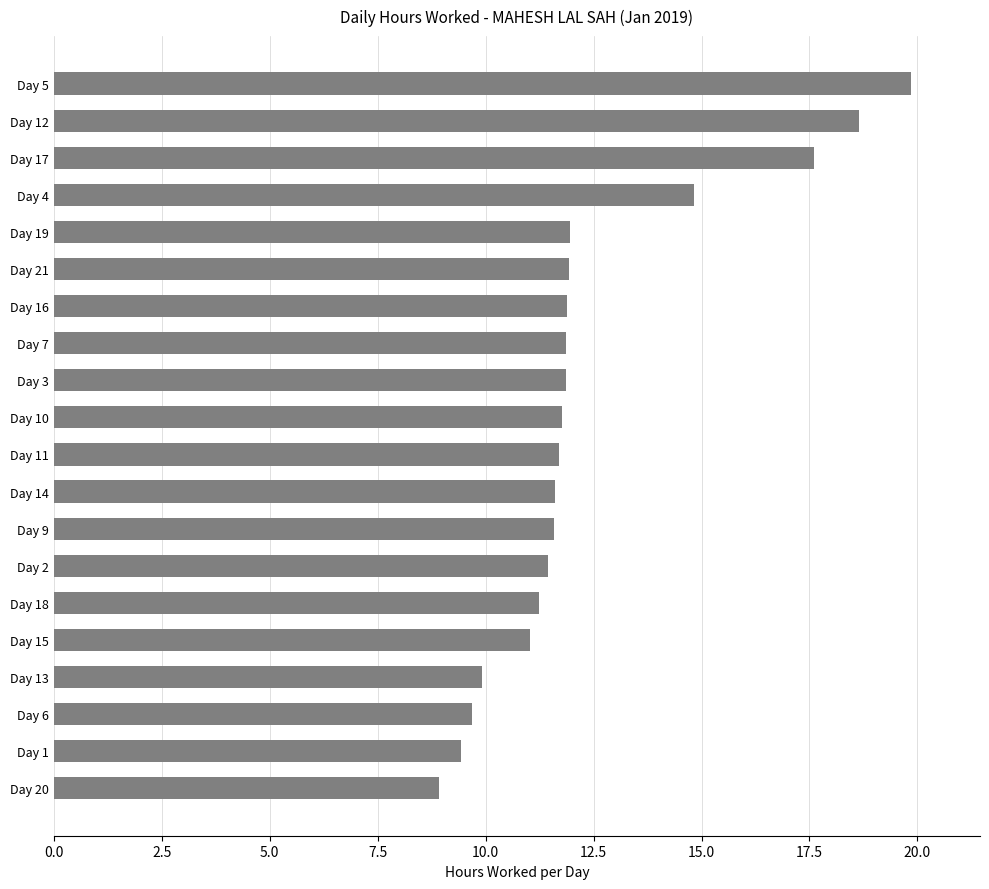

Are the bars horizontal?

Yes